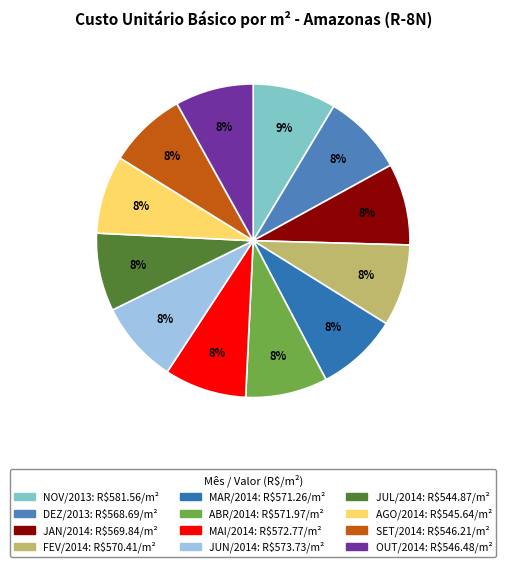

To the nearest percent, what is the average slice percentage?

8%